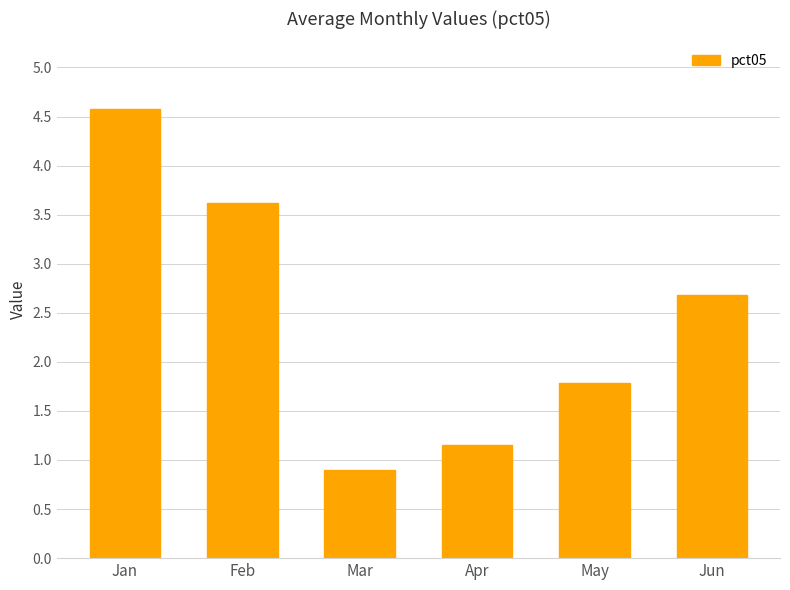

What is the greatest value displayed?

4.6